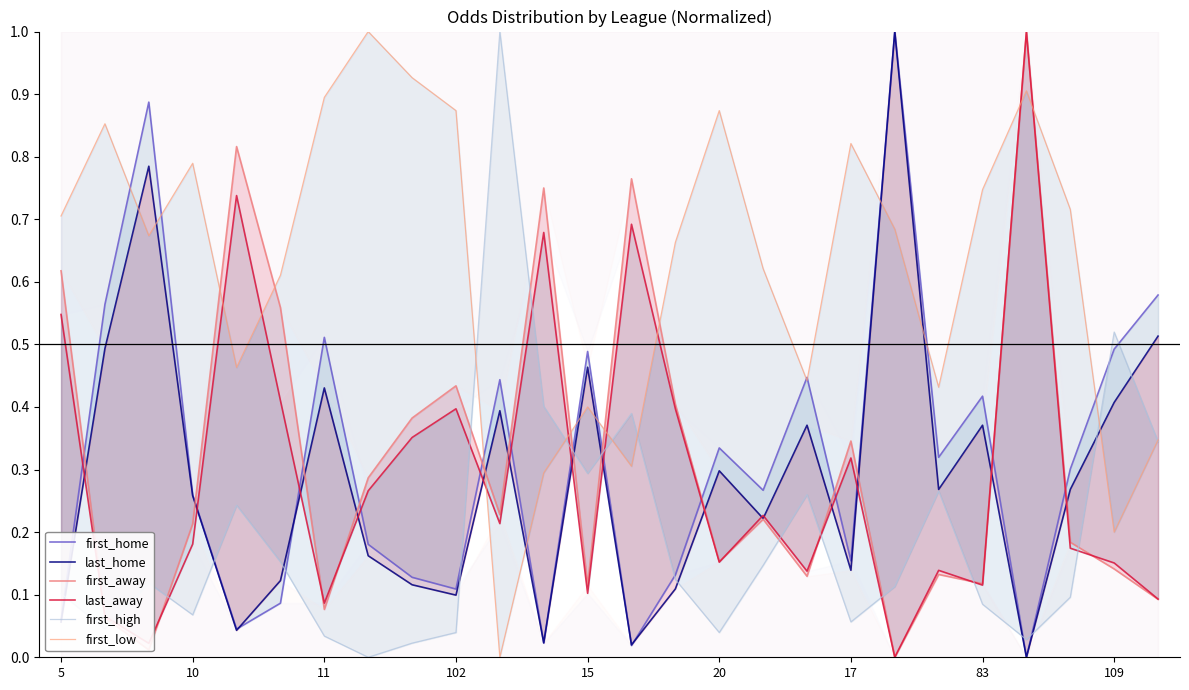

Reading right to left, list all the values displayed in this chart.

first_home: 0.6	0.5	0.3	0.0	0.4	0.3	1.0	0.2	0.4	0.3	0.3	0.1	0.0	0.5	0.0	0.4	0.1	0.1	0.2	0.5	0.1	0.0	0.3	0.9	0.6	0.1
last_home: 0.5	0.4	0.3	0.0	0.4	0.3	1.0	0.1	0.4	0.2	0.3	0.1	0.0	0.5	0.0	0.4	0.1	0.1	0.2	0.4	0.1	0.0	0.3	0.8	0.5	0.1
first_away: 0.1	0.1	0.2	1.0	0.1	0.1	0.0	0.3	0.1	0.2	0.2	0.4	0.8	0.1	0.8	0.2	0.4	0.4	0.3	0.1	0.6	0.8	0.2	0.0	0.1	0.6
last_away: 0.1	0.2	0.2	1.0	0.1	0.1	0.0	0.3	0.1	0.2	0.2	0.4	0.7	0.1	0.7	0.2	0.4	0.4	0.3	0.1	0.4	0.7	0.2	0.0	0.1	0.5
first_high: 0.3	0.5	0.1	0.0	0.1	0.3	0.1	0.1	0.3	0.1	0.0	0.1	0.4	0.3	0.4	1.0	0.0	0.0	0.0	0.0	0.2	0.2	0.1	0.1	0.0	0.1
first_low: 0.3	0.2	0.7	0.9	0.7	0.4	0.7	0.8	0.4	0.6	0.9	0.7	0.3	0.4	0.3	0.0	0.9	0.9	1.0	0.9	0.6	0.5	0.8	0.7	0.9	0.7